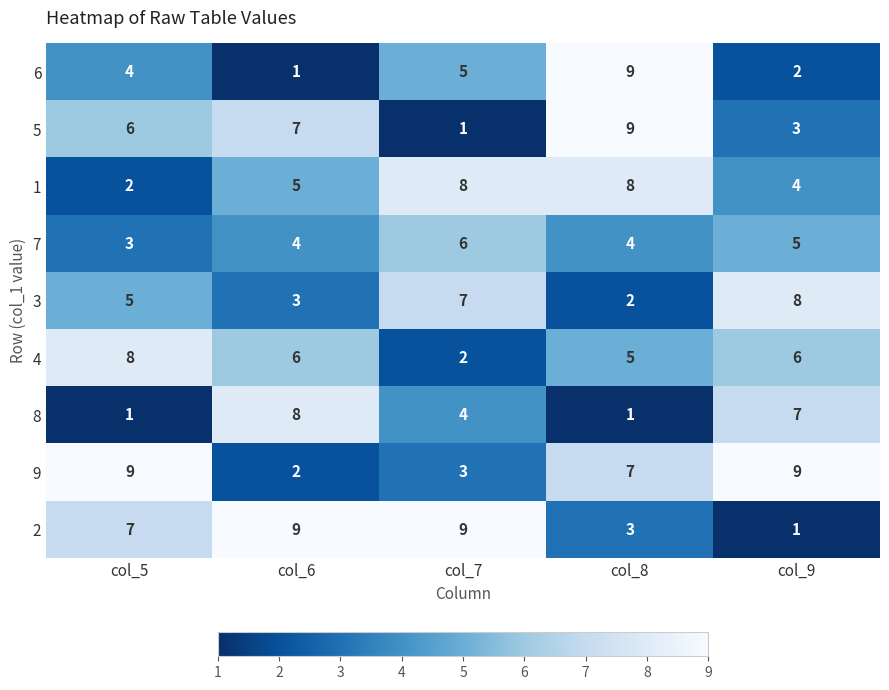

Which label corresponds to the smallest value in the chart?

col_6